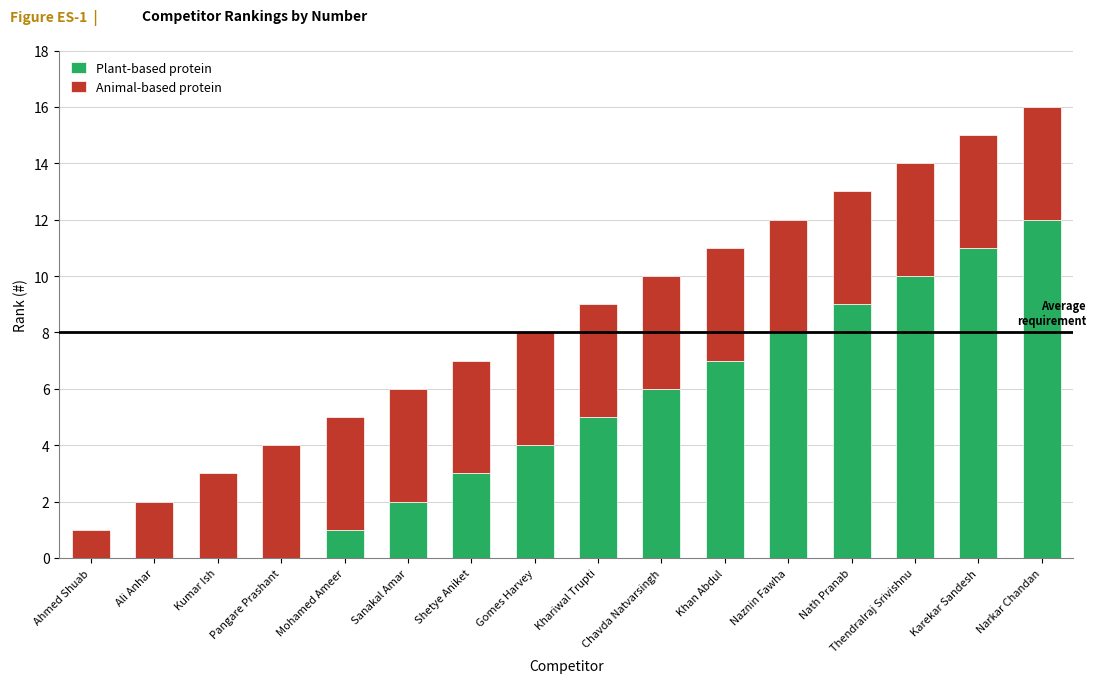

The value of Plant-based protein at Gomes Harvey is 5. True or false?

False